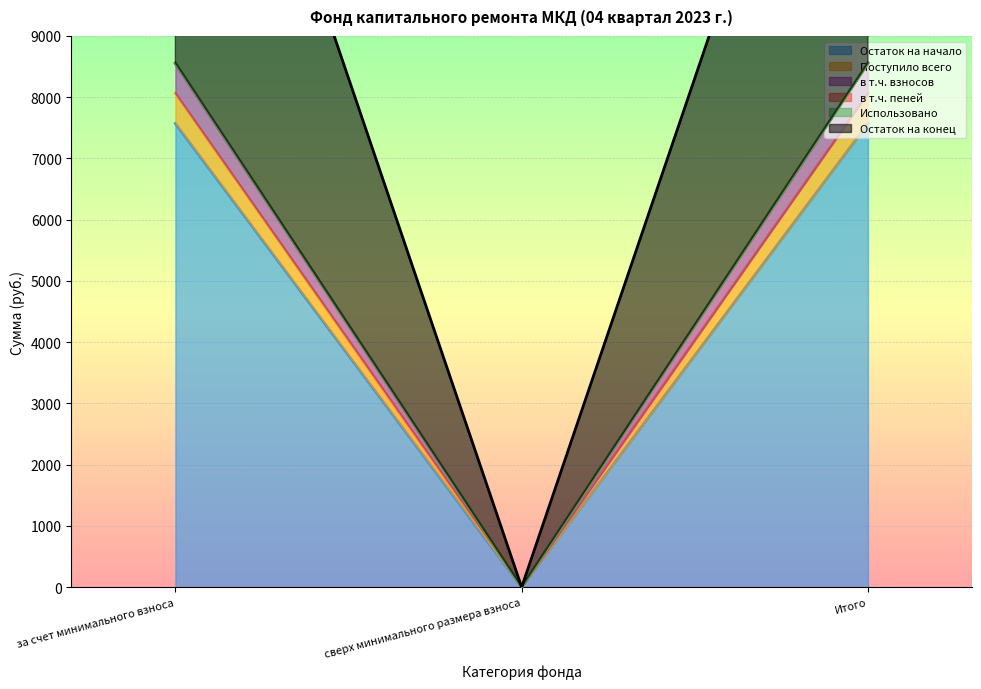

What is the difference between the highest and lowest values at Итого?

9051.8